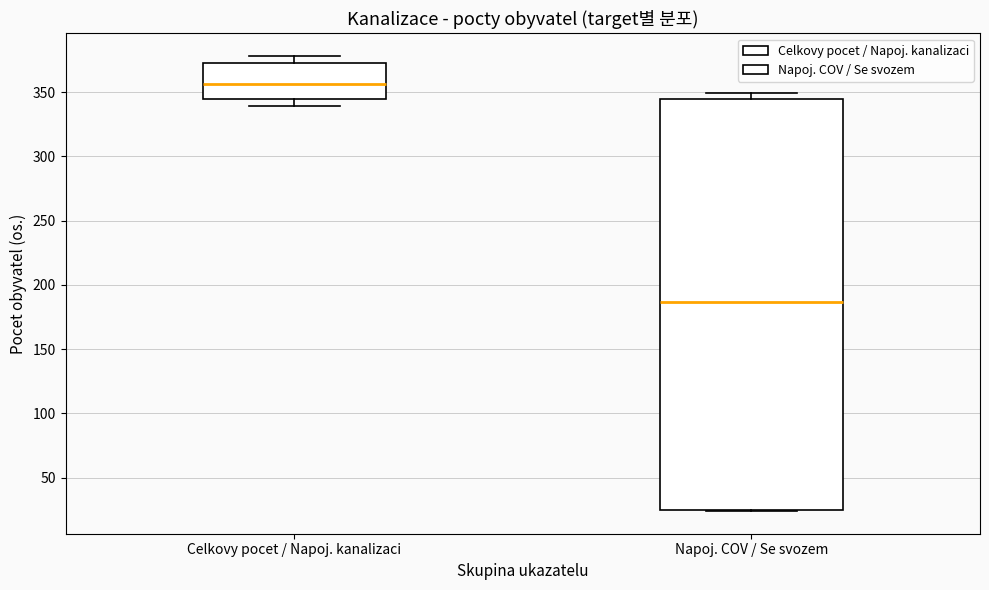

Which box has the lowest median line?

Napoj. COV / Se svozem